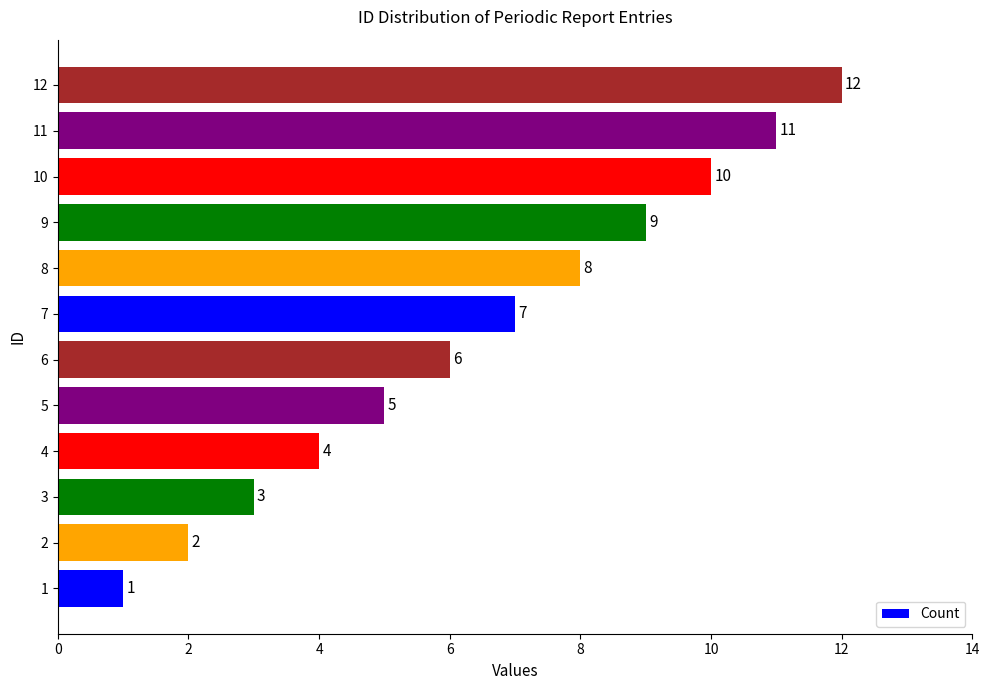

At which label is the value closest to 6?

6